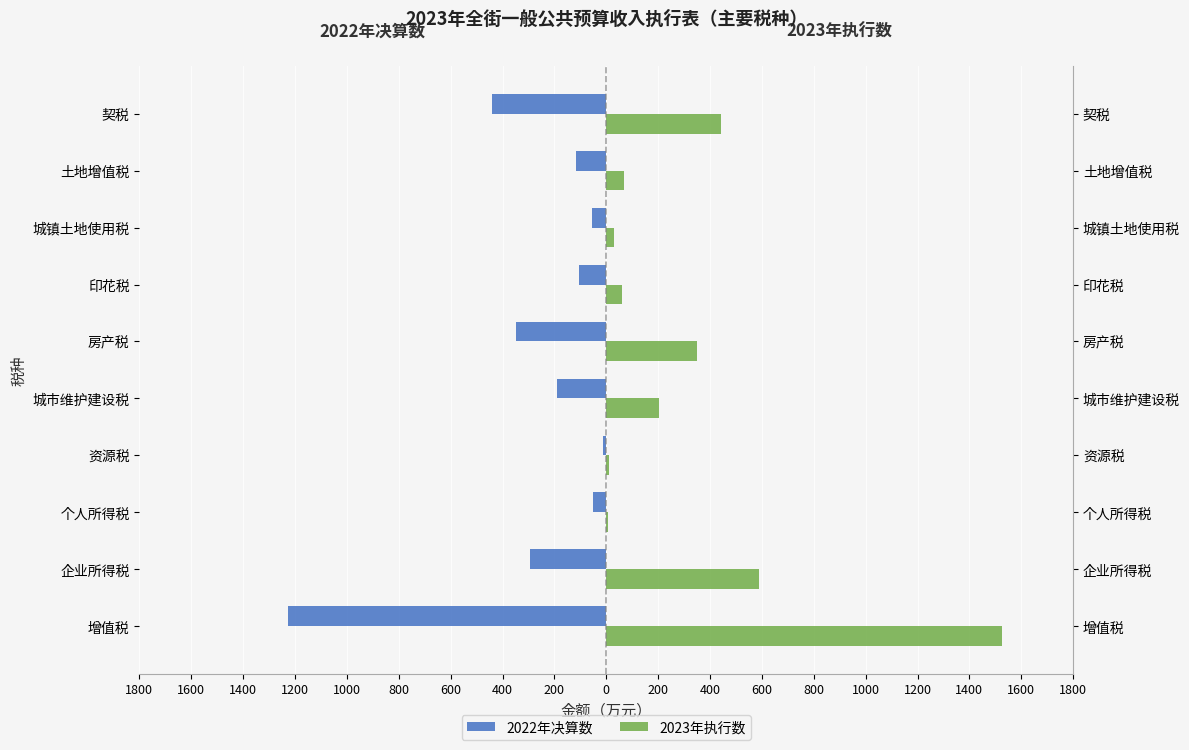

The 2022年决算数 series shows -440 at 契税. True or false?

True